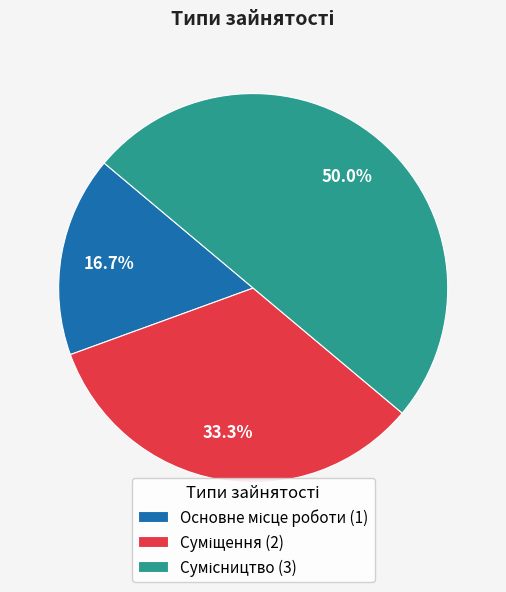

How many slices are in this pie chart?

3